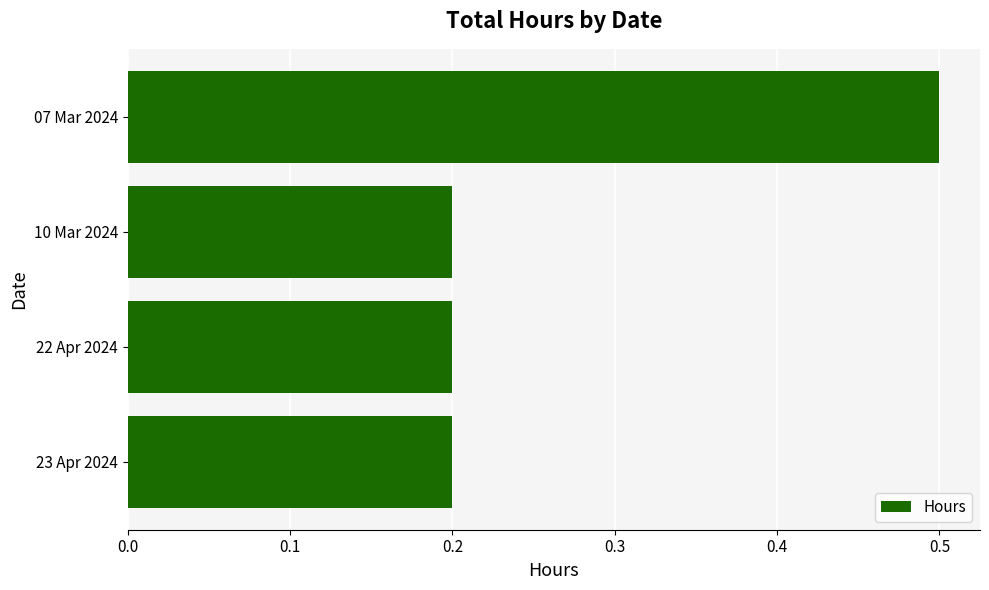

How many values are between 0 and 1?

4